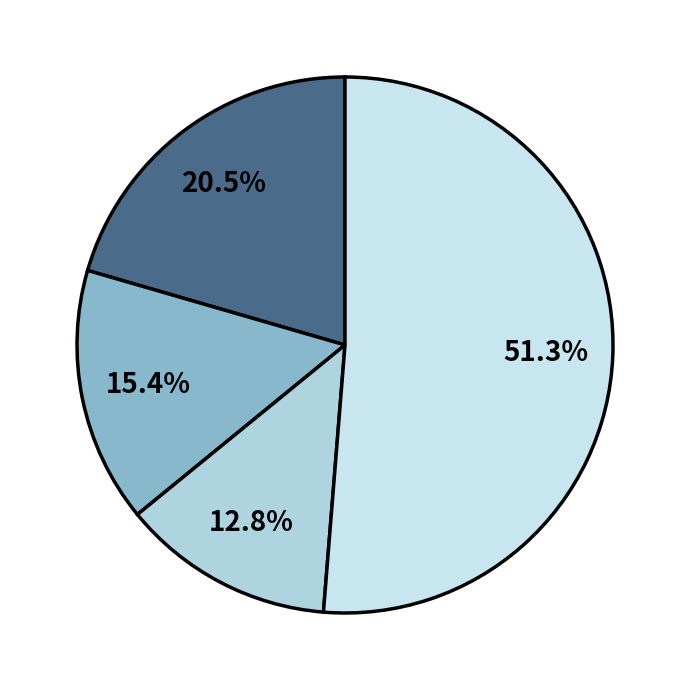

How many slices are in this pie chart?

4